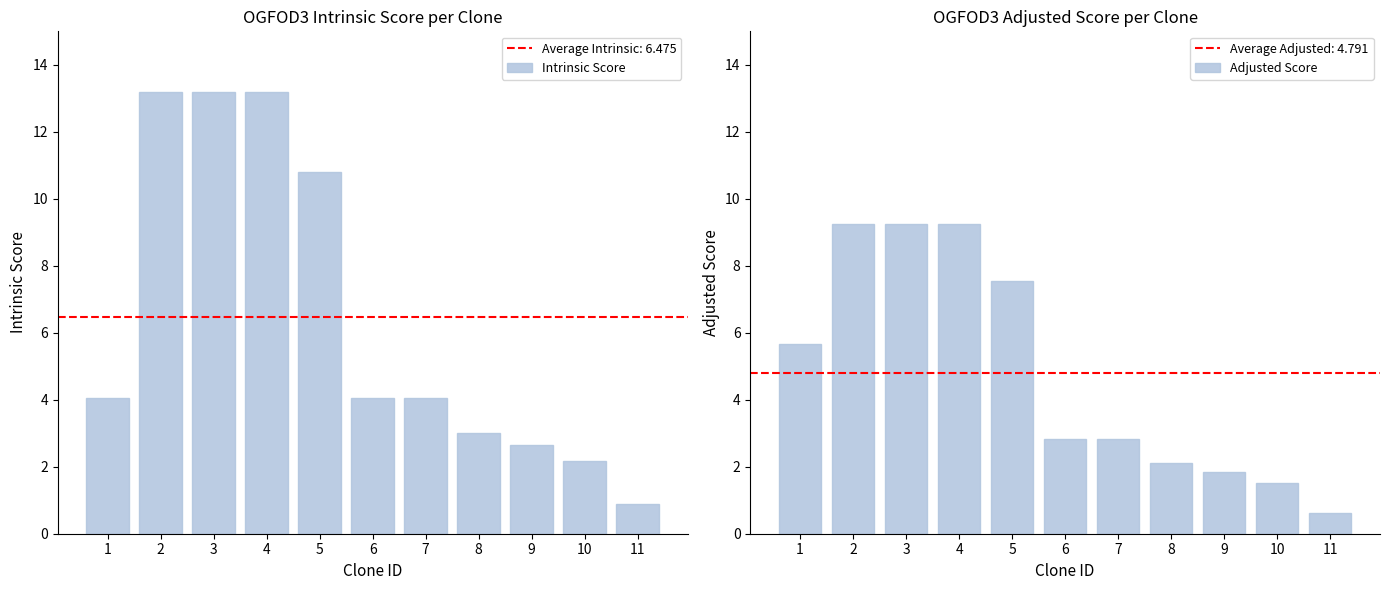

Reading left to right, transcribe all the data shown in this chart.

Intrinsic Score: 1=4.0	2=13.2	3=13.2	4=13.2	5=10.8	6=4.0	7=4.0	8=3.0	9=2.6	10=2.2	11=0.9
Adjusted Score: 1=5.7	2=9.2	3=9.2	4=9.2	5=7.6	6=2.8	7=2.8	8=2.1	9=1.8	10=1.5	11=0.6